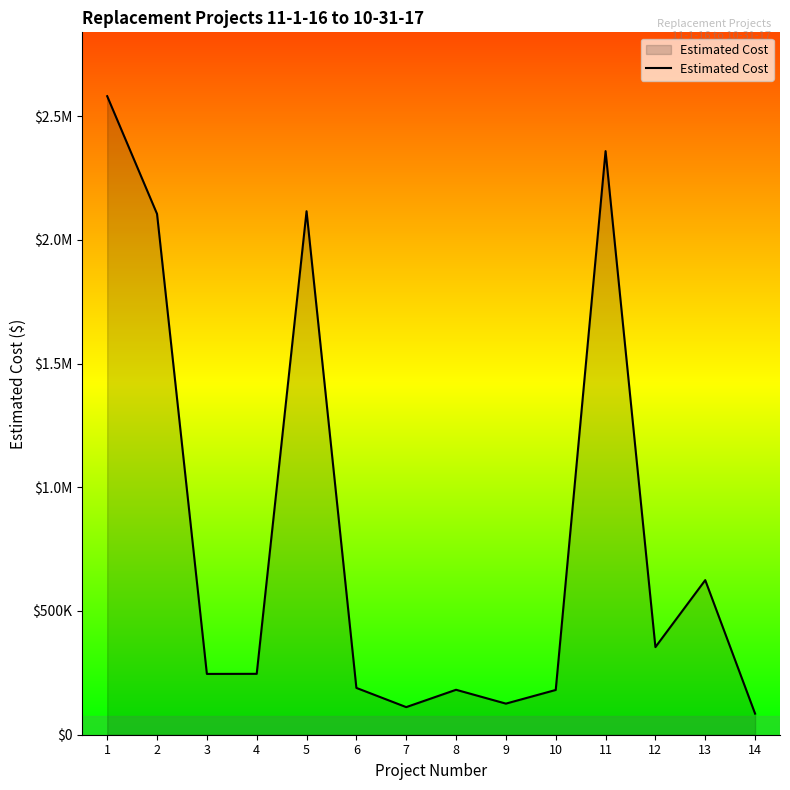

Does the chart have visible grid lines?

No